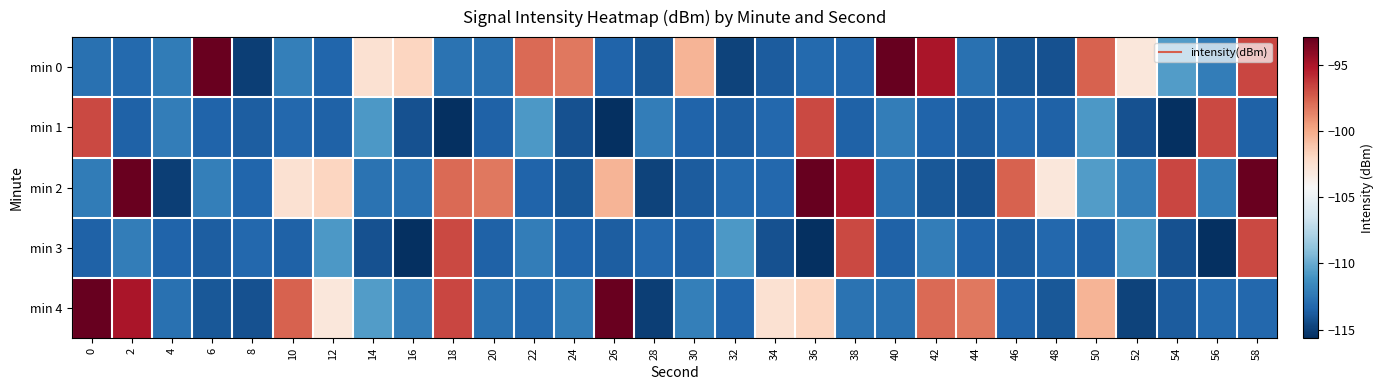

What is the greatest value displayed?

-92.9